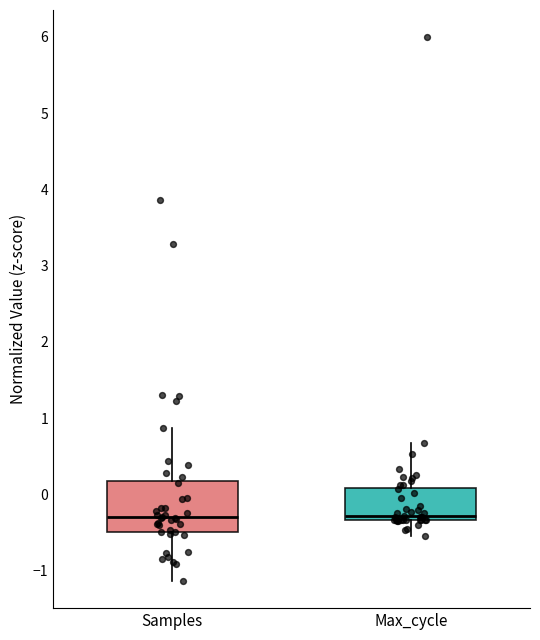

Which box is the tallest, from its lower edge to its upper edge?

Samples